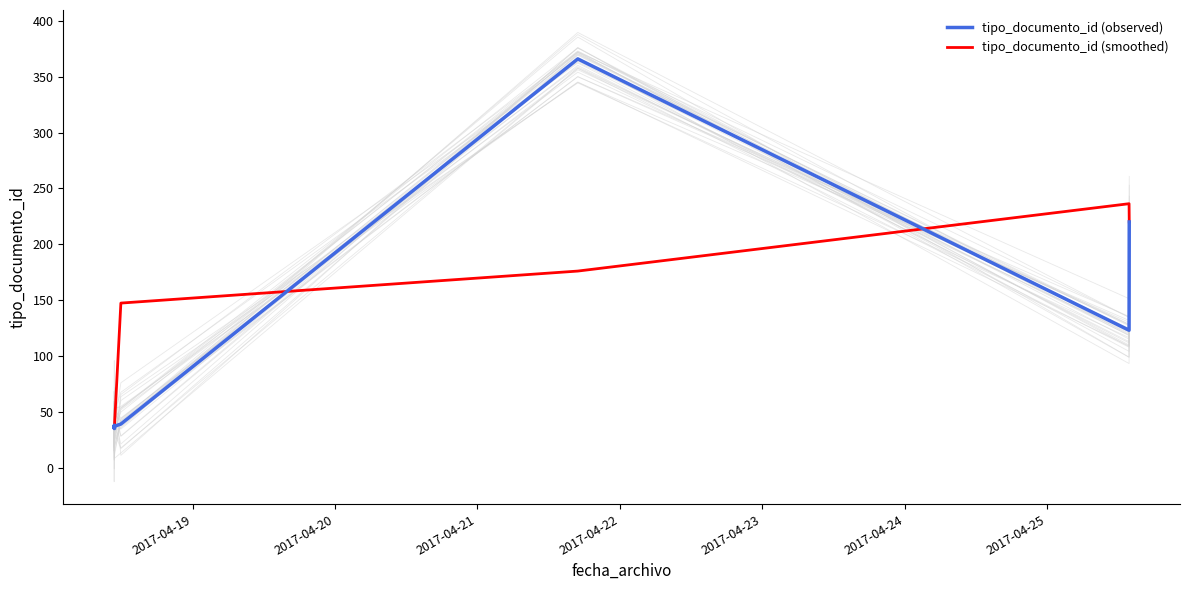

Is it true that tipo_documento_id (observed) equals 57.4 at 7?

False